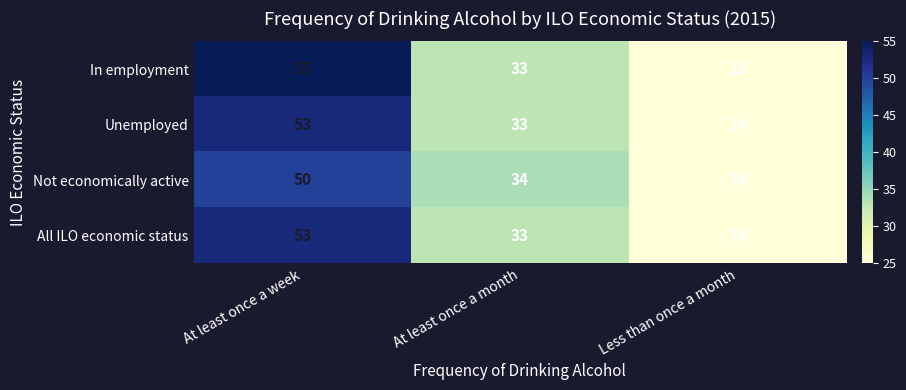

What is the sum of the In employment values at Less than once a month and At least once a month?

45